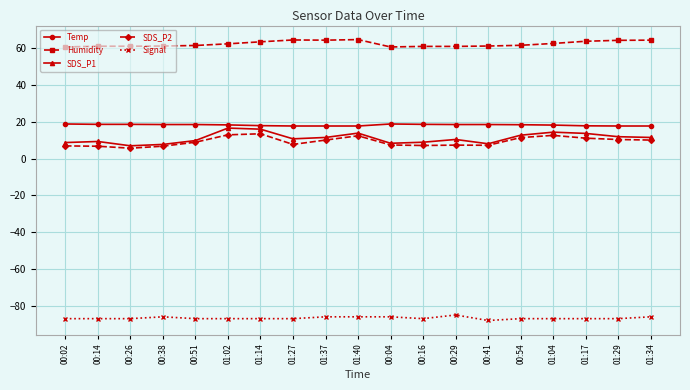

What is the label of the 17th point from the right?

00:26